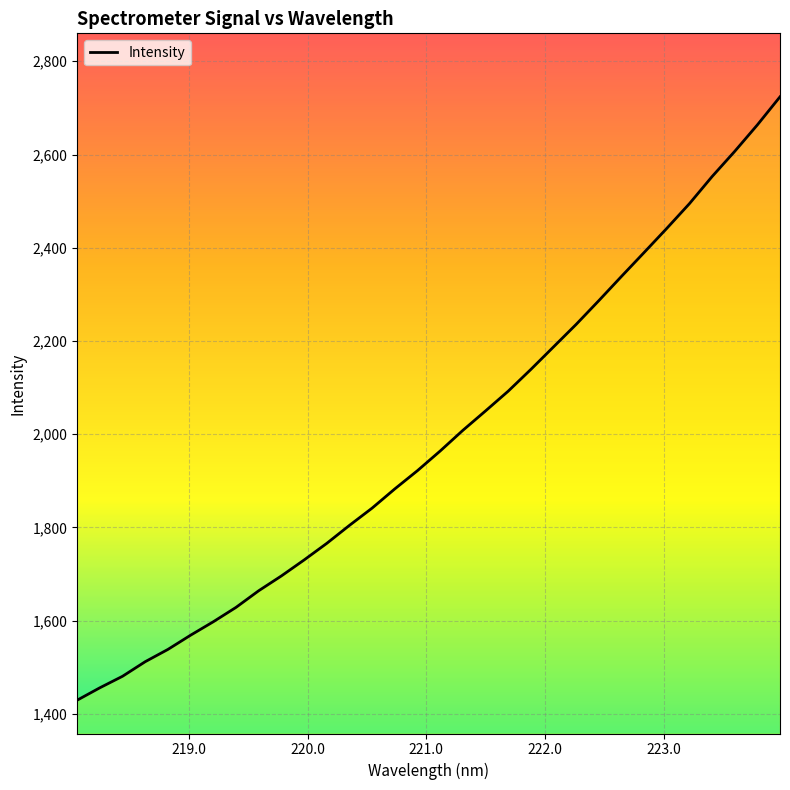

What is the maximum value shown in the chart?

2723.8